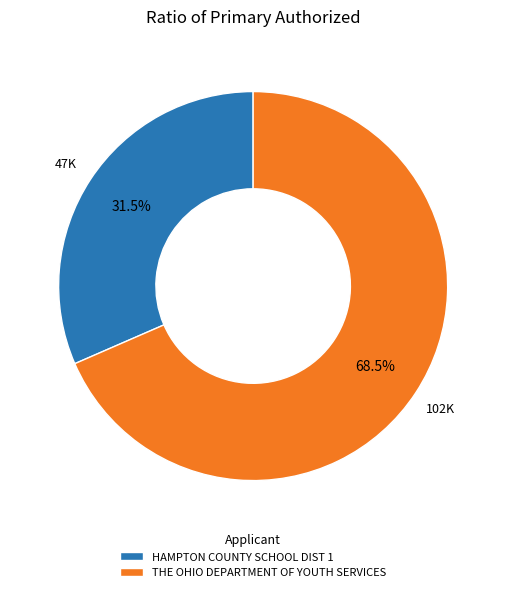

Which category accounts for the majority?

THE OHIO DEPARTMENT OF YOUTH SERVICES